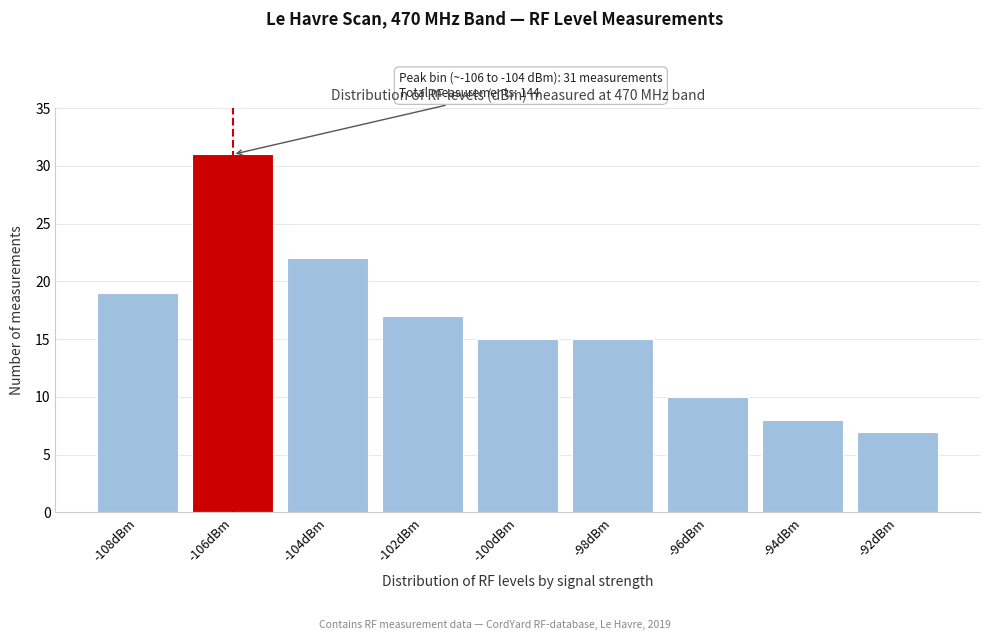

Reading left to right, list all the values displayed in this chart.

19	31	22	17	15	15	10	8	7